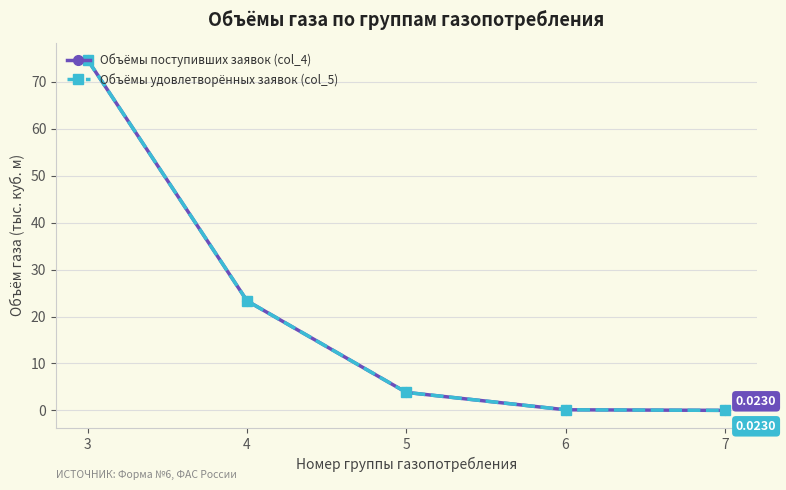

Does the chart display data point markers on the line(s)?

Yes